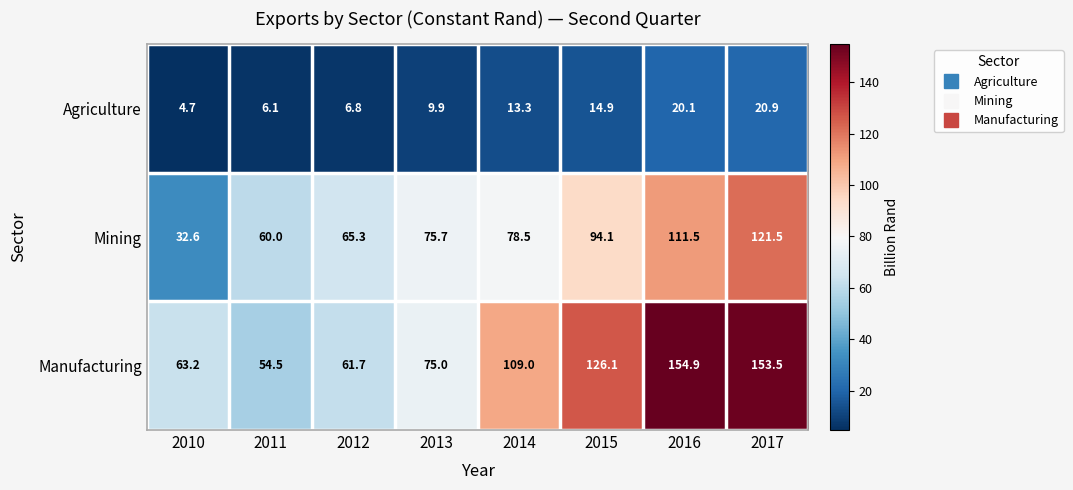

What is the minimum value shown in the chart?

4.7